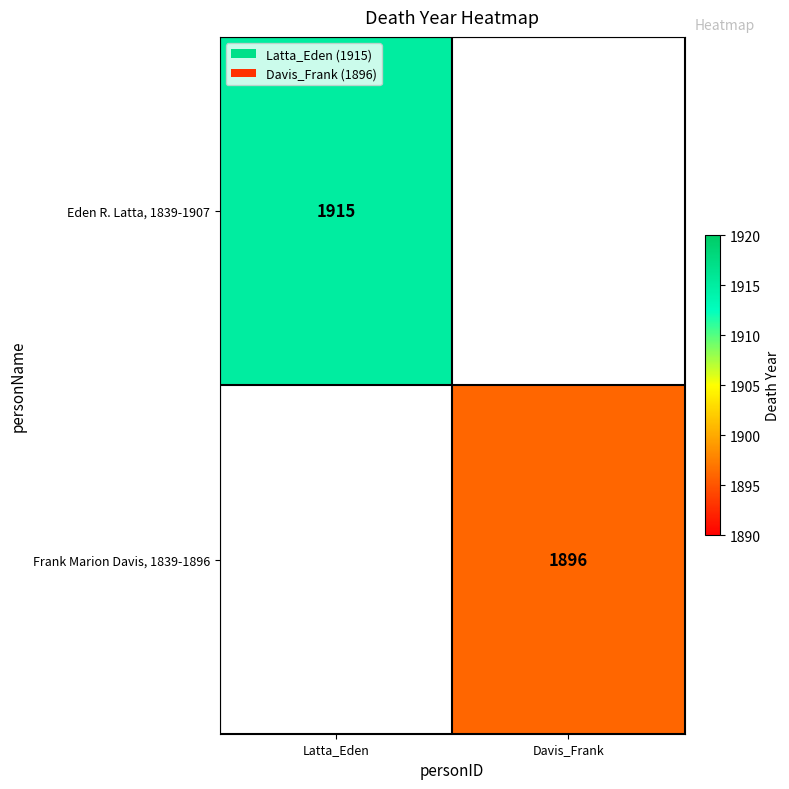

True or false: Frank Marion Davis, 1839-1896 has a value of 3257 at Davis_Frank.

False